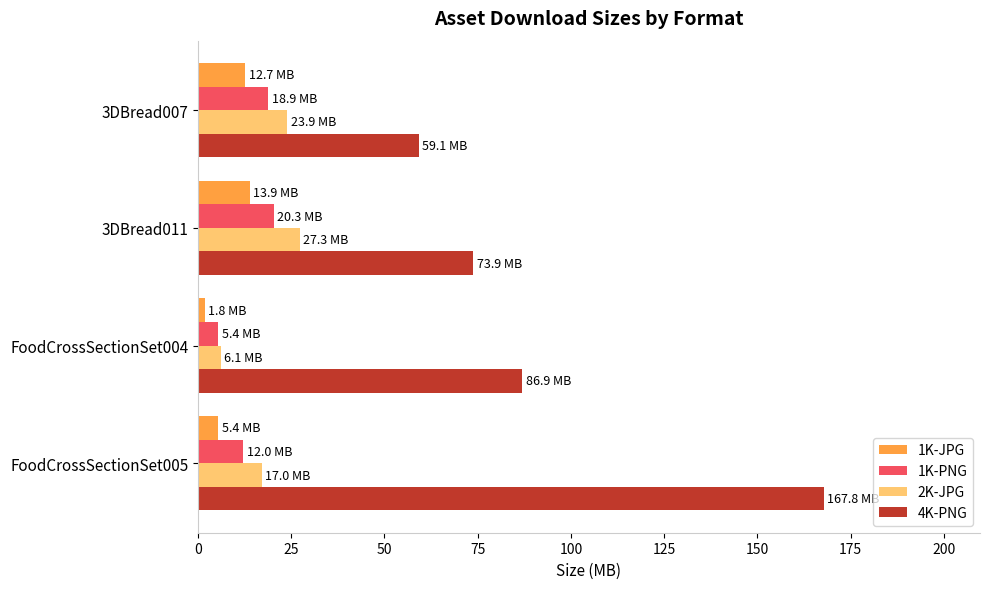

How many values in the 2K-JPG series are below 23?

2